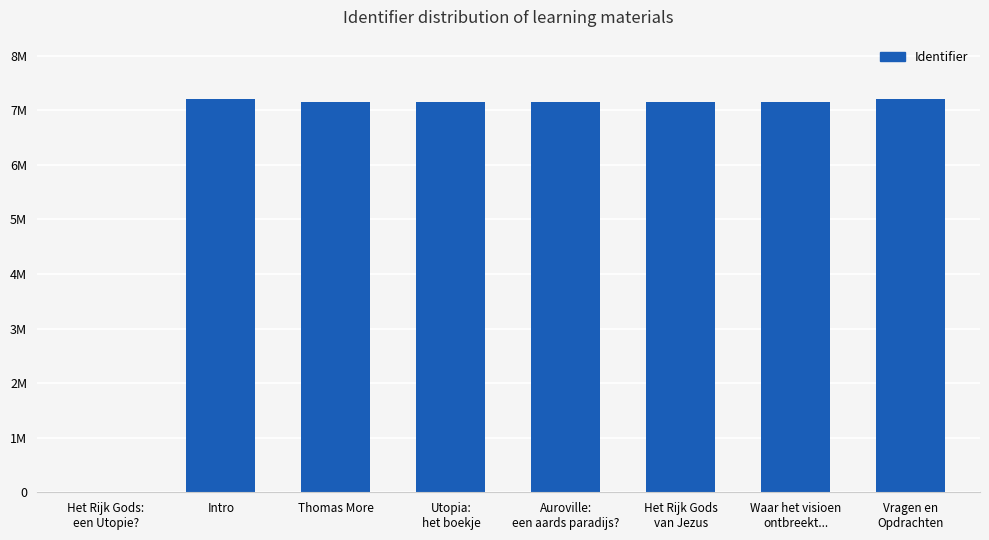

Where is the data nearest to the value 3605368?

Thomas More